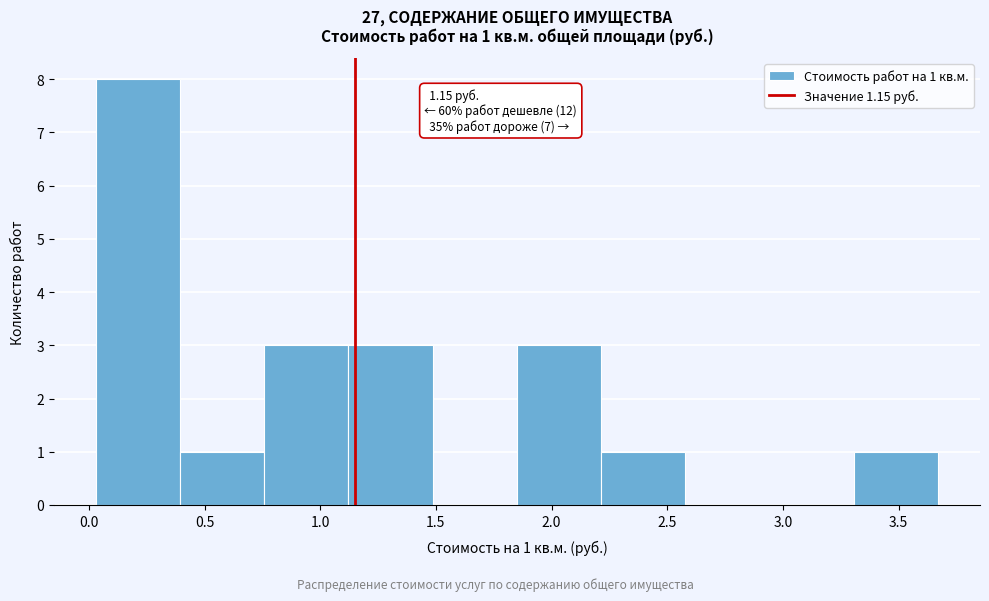

Over which range of the x-axis is the bar tallest?

0.05 to 0.40